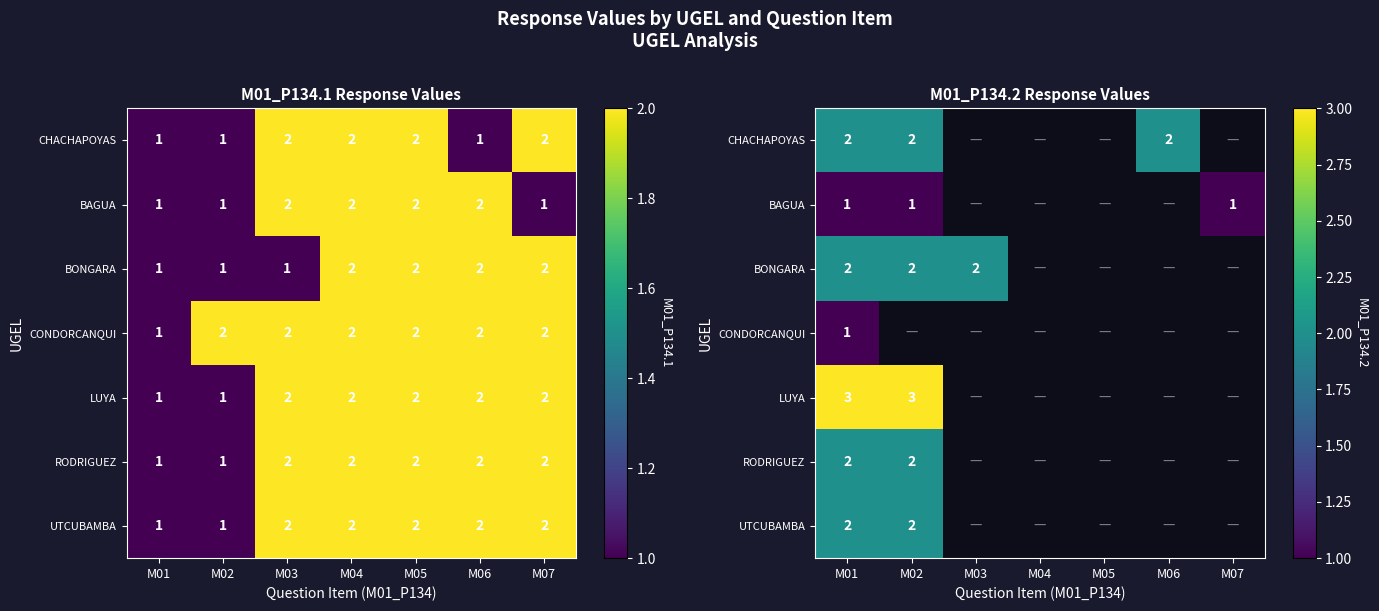

At which category is the sum across all series the highest?

M01